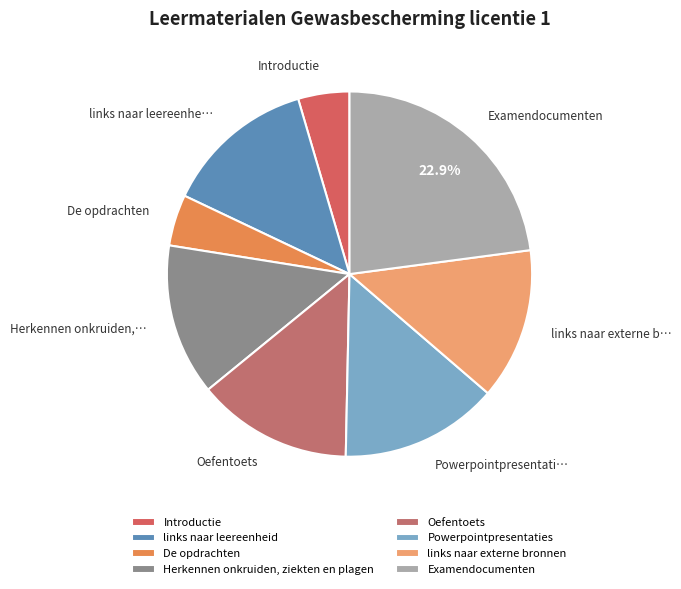

Rank the categories by value from lowest to highest.

Introductie, De opdrachten, links naar leereenheid, links naar externe bronnen, Herkennen onkruiden, ziekten en plagen, Oefentoets, Powerpointpresentaties, Examendocumenten